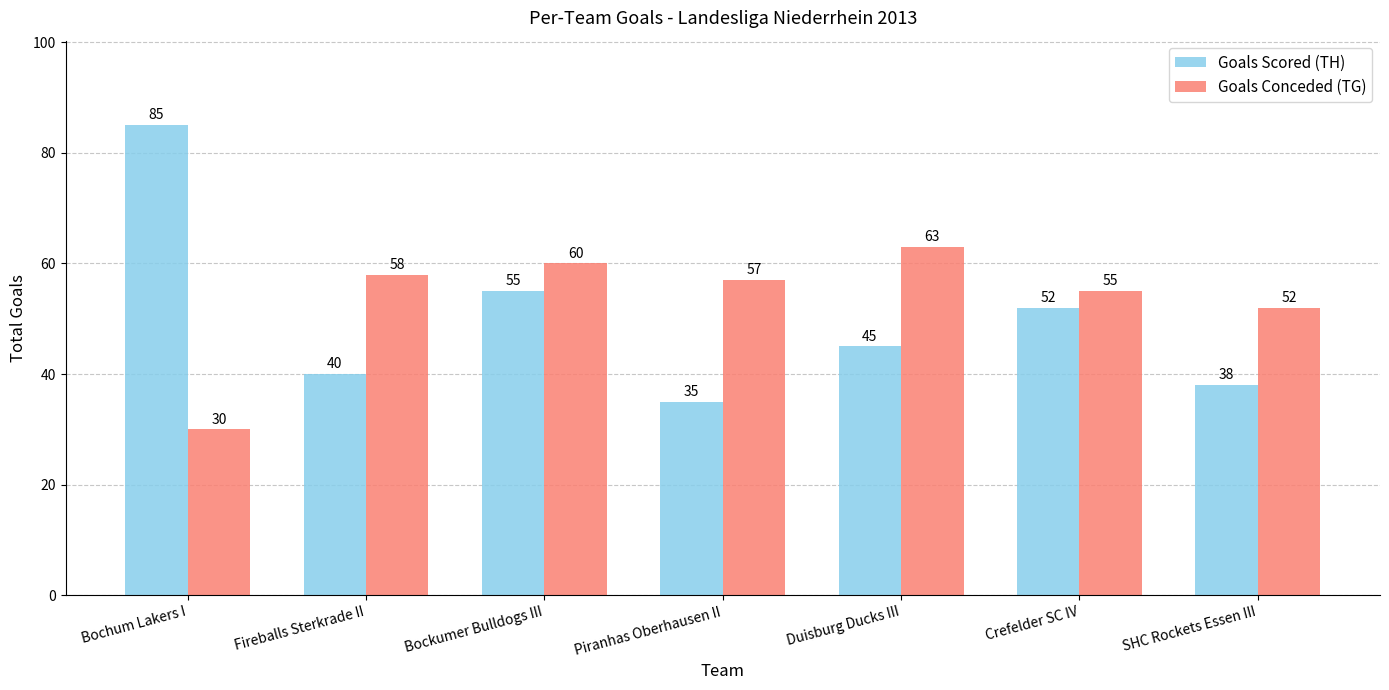

Reading left to right, list all the values displayed in this chart.

Goals Scored (TH): 85	40	55	35	45	52	38
Goals Conceded (TG): 30	58	60	57	63	55	52